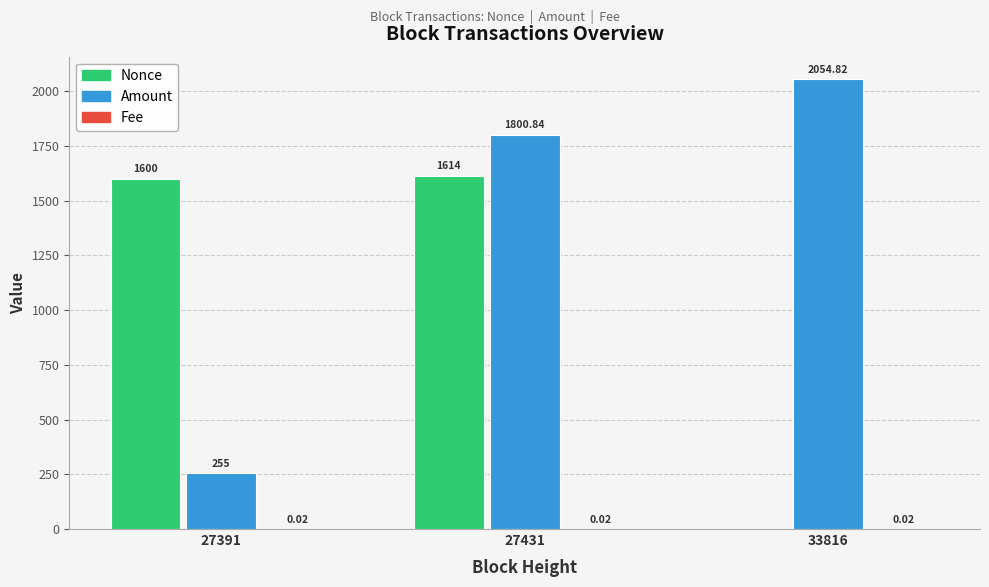

Which series changed the most between 27431 and 33816?

Nonce